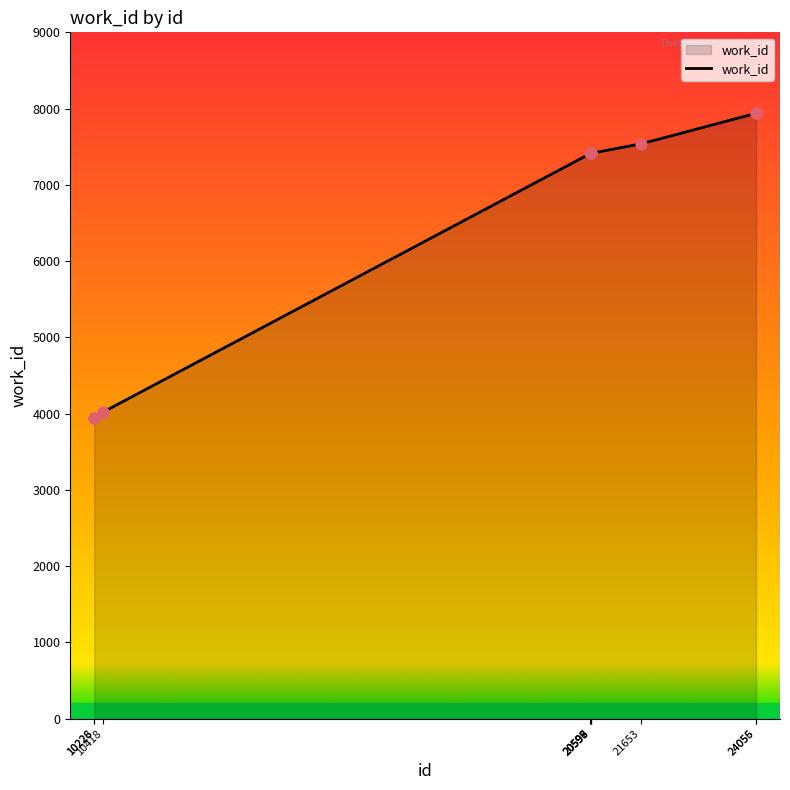

Between 10418 and 24055, which is larger?

24055